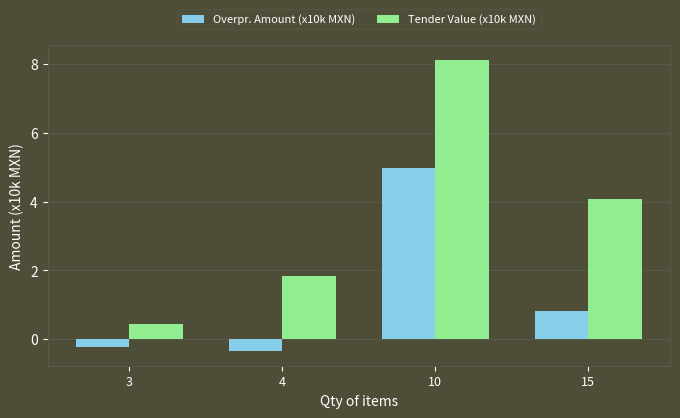

Reading left to right, extract all data points from this chart.

Overpr. Amount (x10k MXN): -0.2	-0.3	5.0	0.8
Tender Value (x10k MXN): 0.4	1.8	8.1	4.1